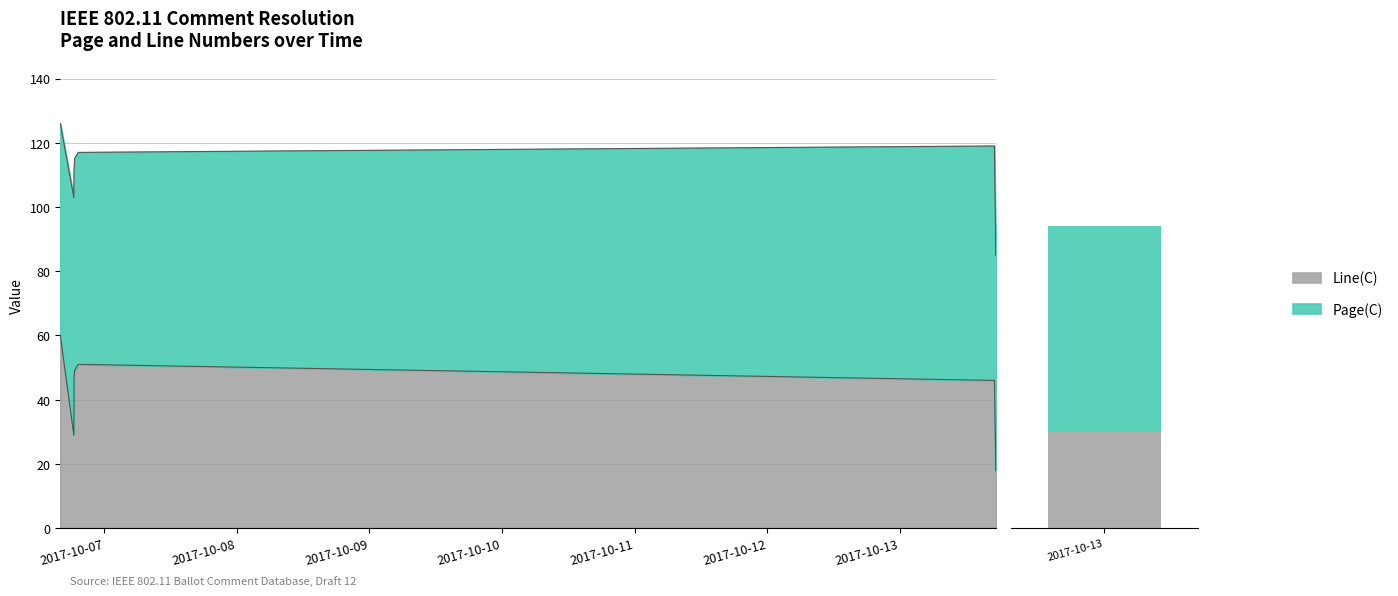

What is the minimum value shown in the chart?

18